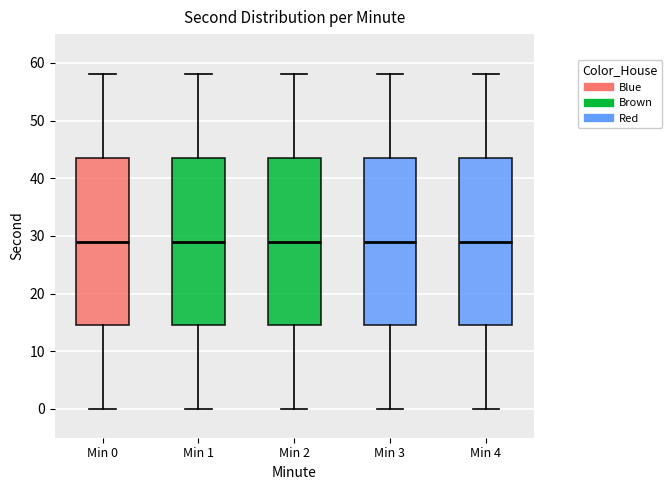

Where does the lower whisker of the box for Min 3 end on the y-axis? The values are not printed on the chart, so give them approximately, as read against the axis.

0